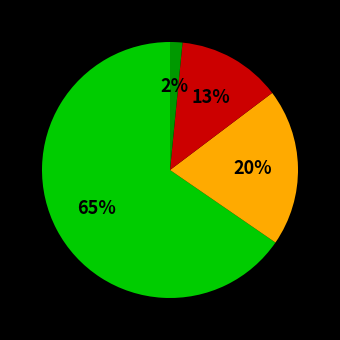

Does any single category account for the majority?

Yes